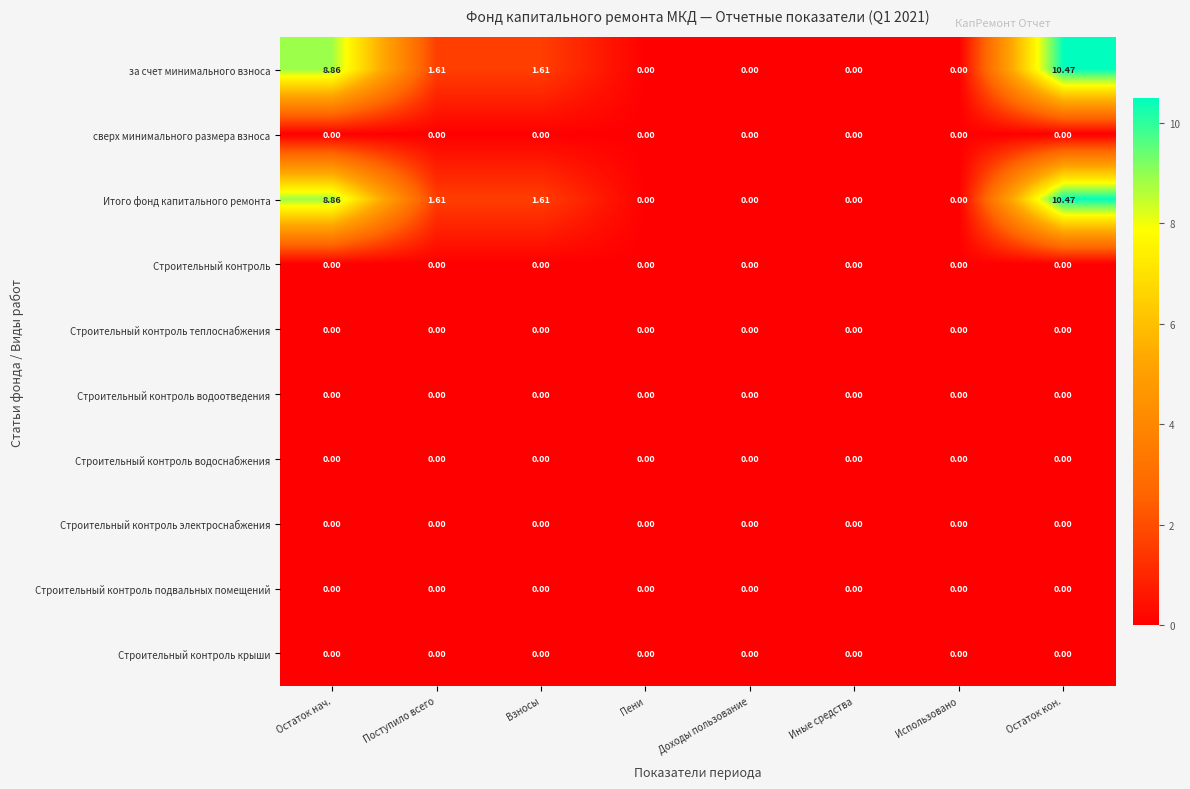

At which label does Итого фонд капитального ремонта first exceed 1?

Остаток нач.